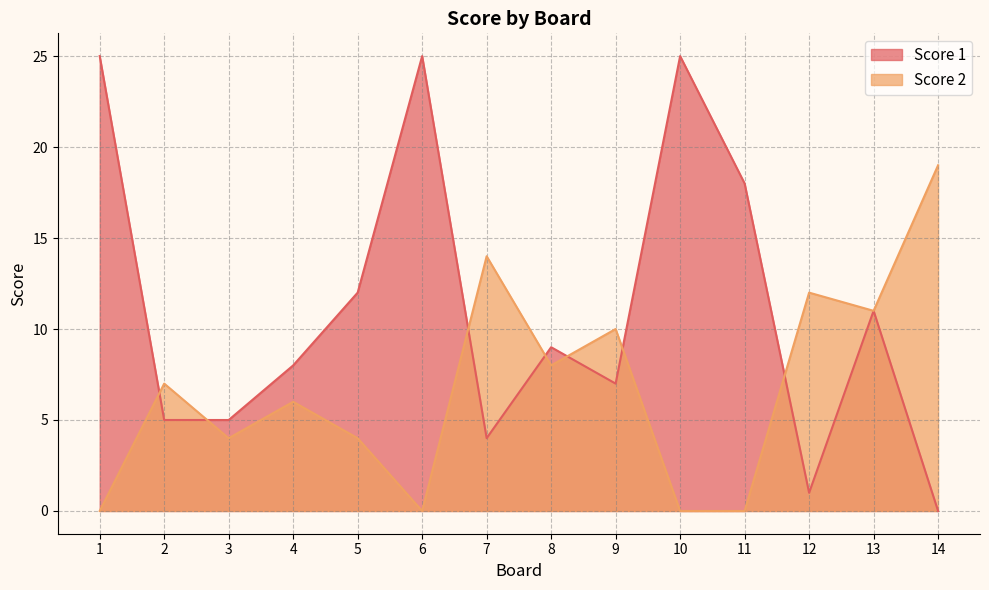

What value does the Score 2 series have at 3?

4